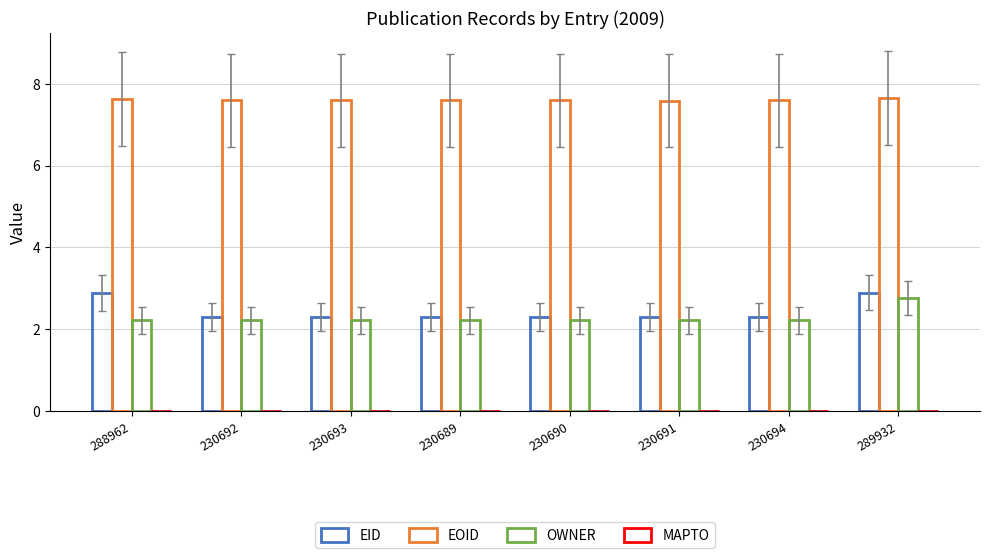

How many bars are there in each group?

3